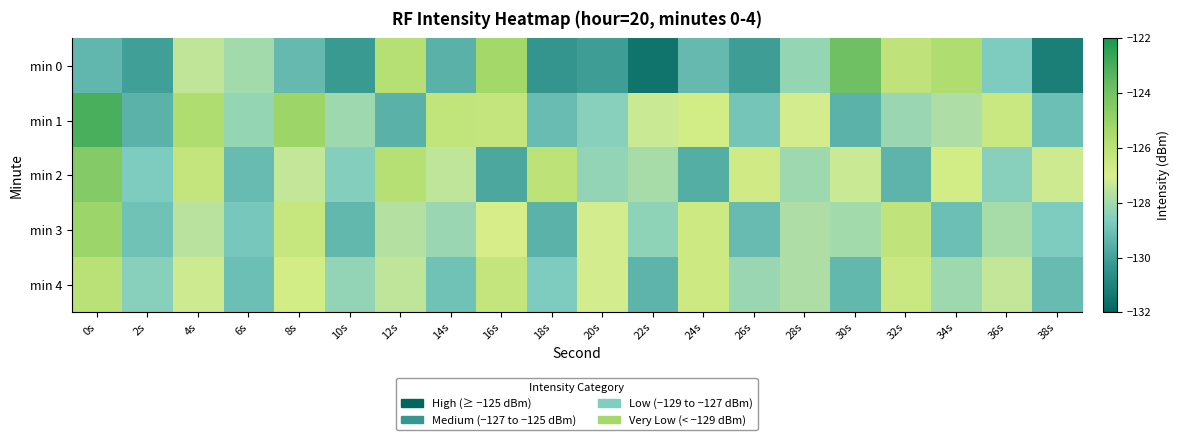

Which series changed the most between 6s and 16s?

min 4